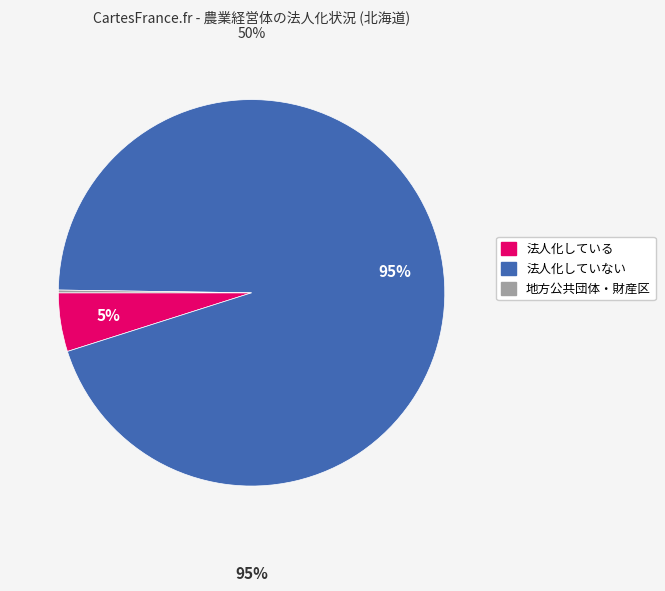

Does 法人化している represent more than half of the total?

No